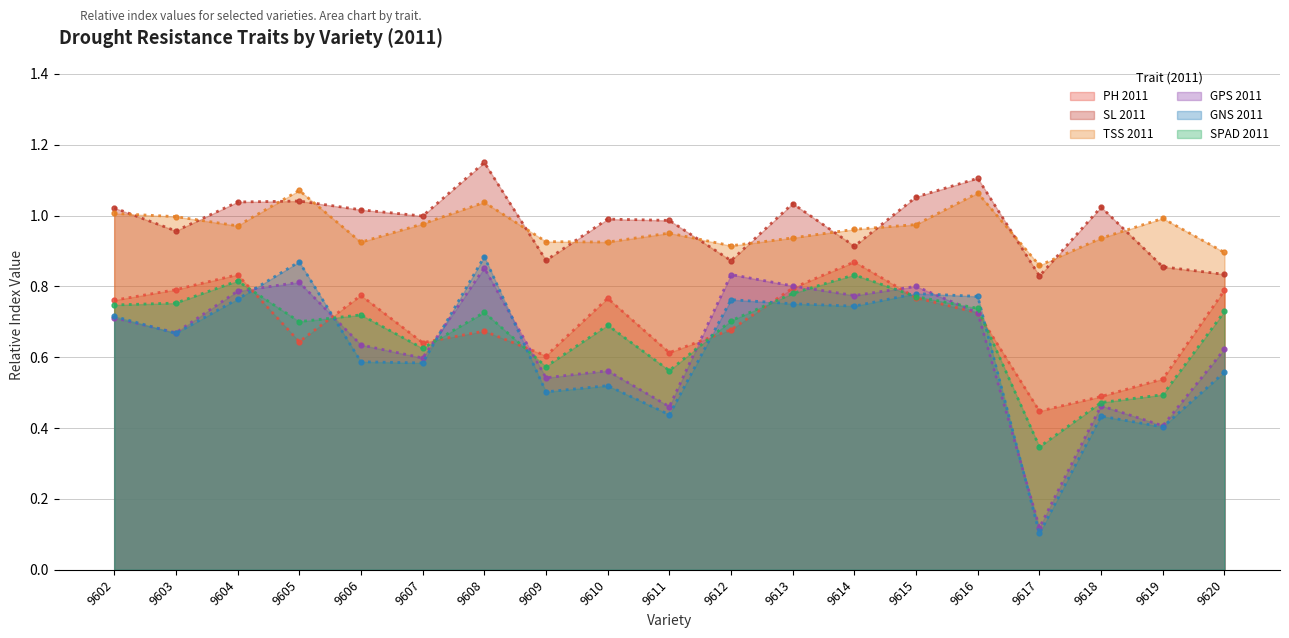

Which series has the widest spread of values?

GNS 2011